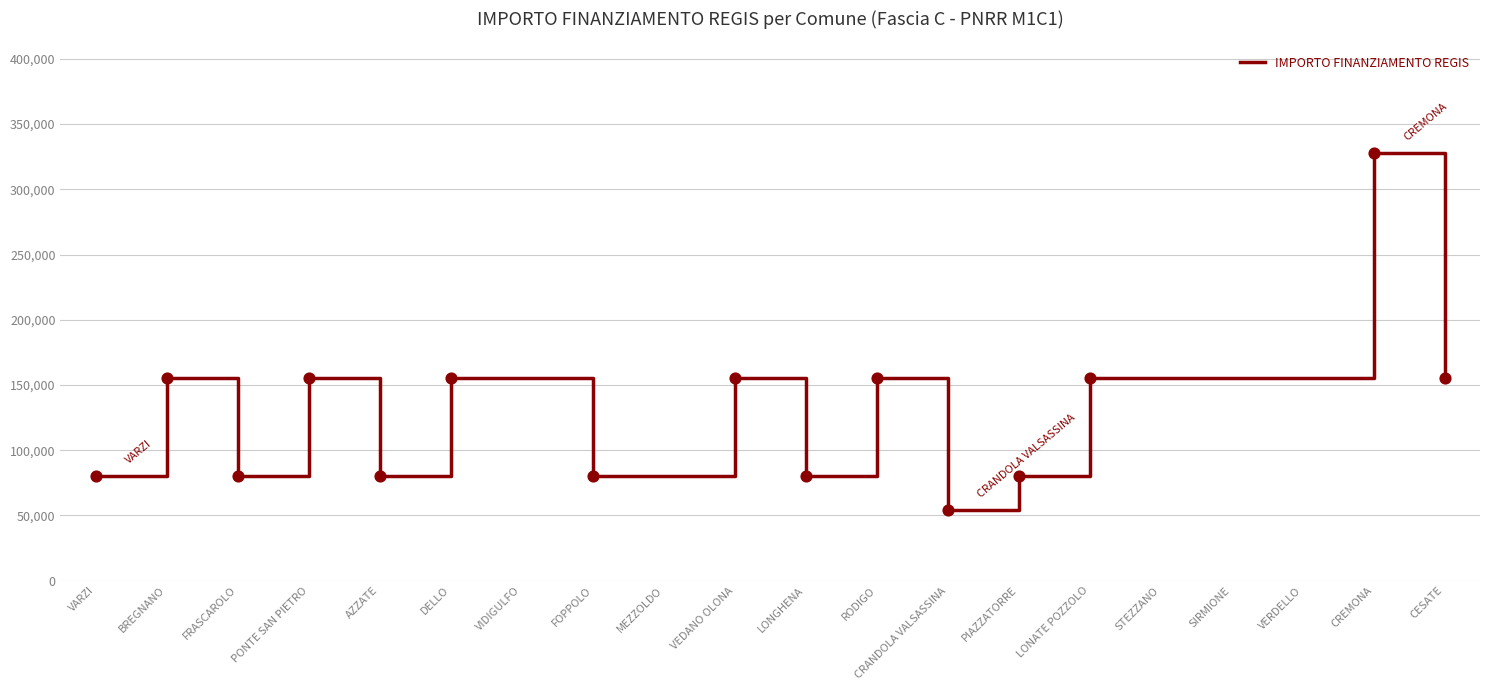

Between FOPPOLO and BREGNANO, which is larger?

BREGNANO